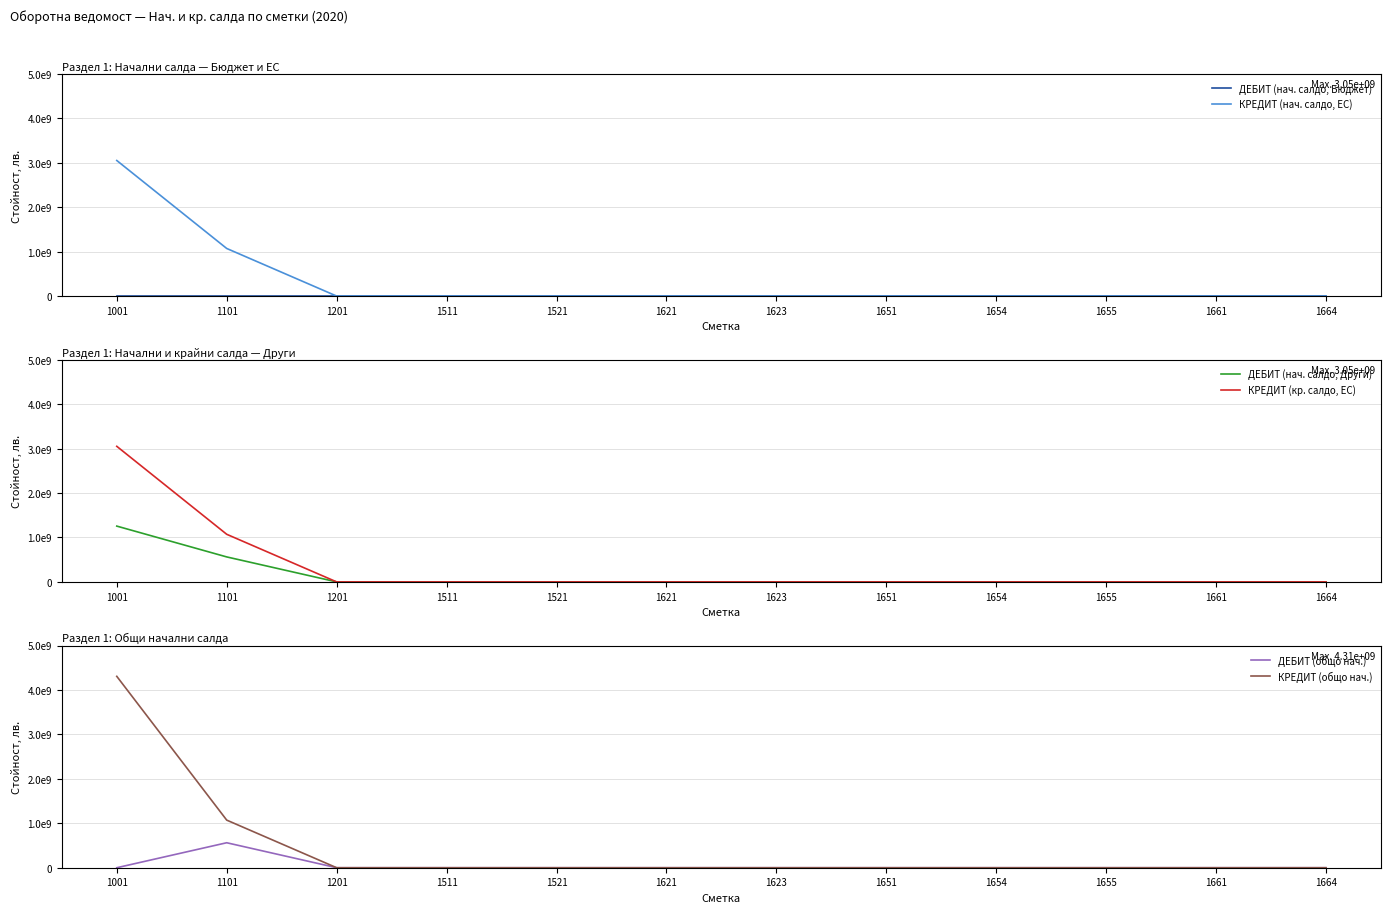

Between 1001 and 1201, which series saw the biggest shift?

КРЕДИТ (общо нач.)